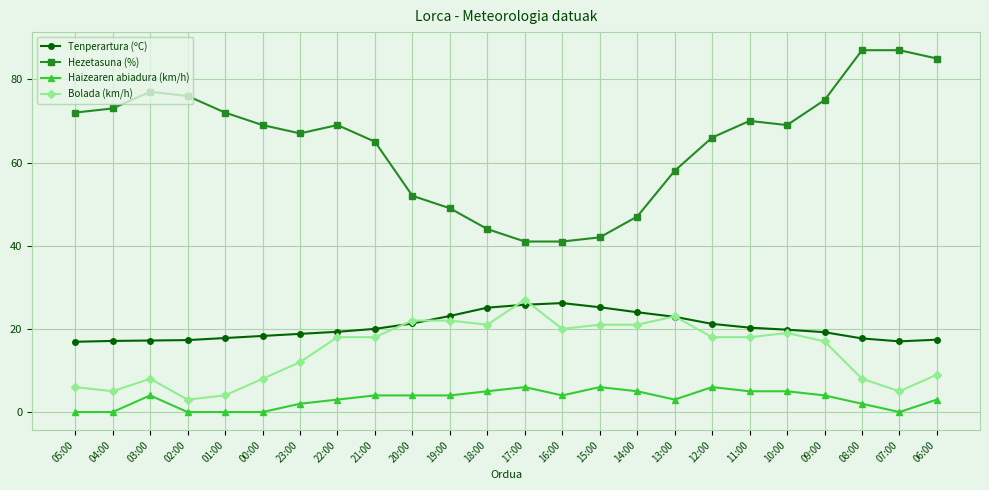

What is the label of the 3rd point from the right?

08:00